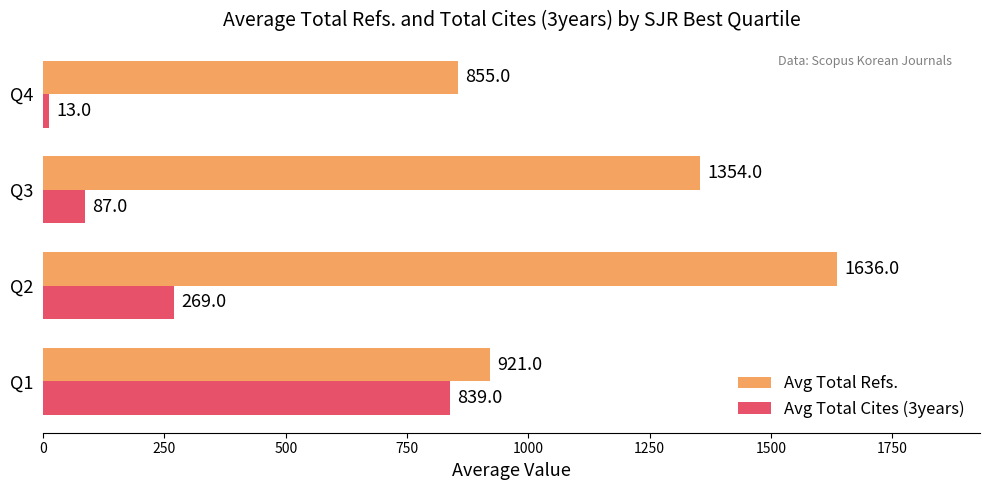

Is it true that Avg Total Refs. equals 855 at Q4?

True